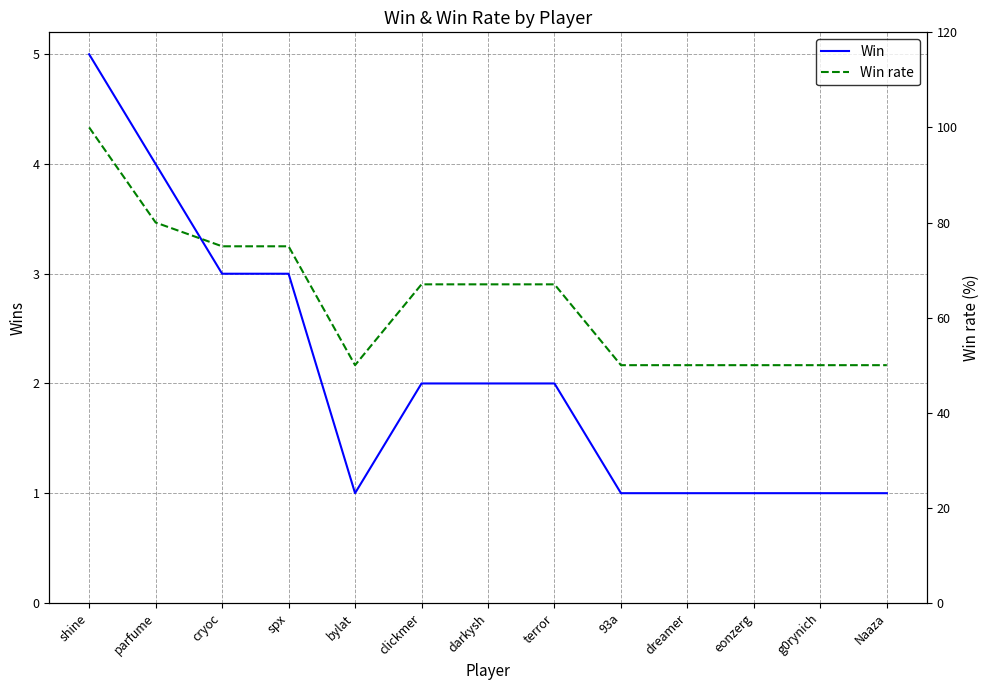

Reading left to right, list all the values displayed in this chart.

Win: shine=5	parfume=4	cryoc=3	spx=3	bylat=1	clickmer=2	darkysh=2	terror=2	93a=1	dreamer=1	eonzerg=1	g0rynich=1	Naaza=1
Win rate: shine=100	parfume=80	cryoc=75	spx=75	bylat=50	clickmer=67	darkysh=67	terror=67	93a=50	dreamer=50	eonzerg=50	g0rynich=50	Naaza=50